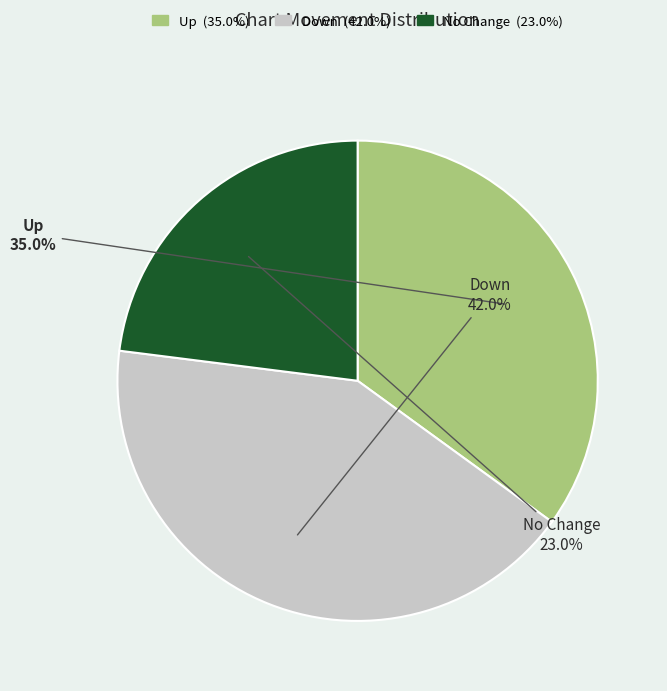

Does any single category account for the majority?

No